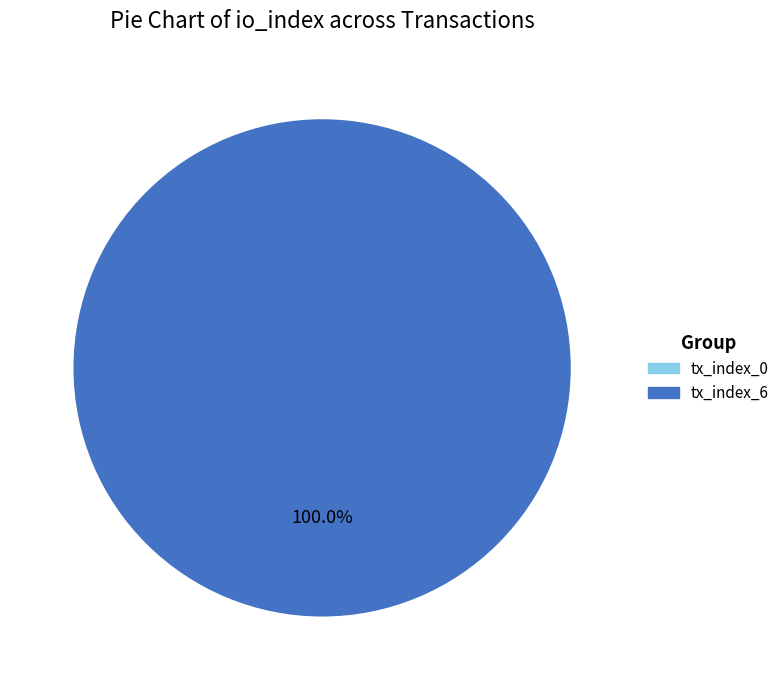

Rank the categories by value from lowest to highest.

tx_index_0, tx_index_6